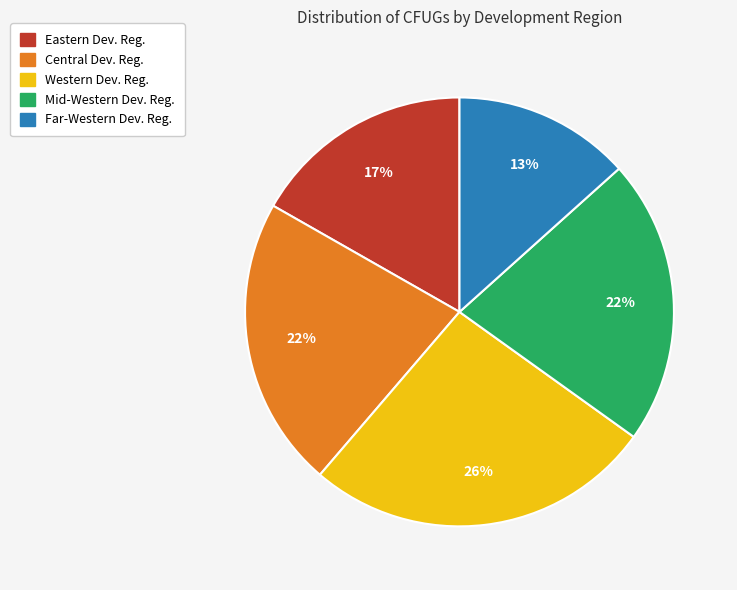

How many slices are in this pie chart?

5